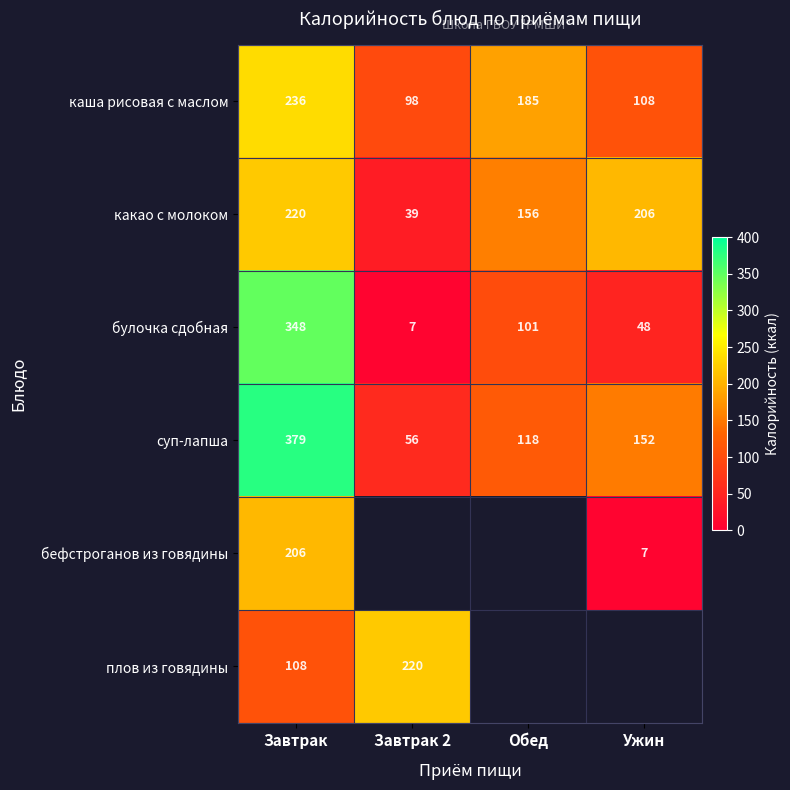

What is the difference between the maximum and minimum values in the суп-лапша series?

323